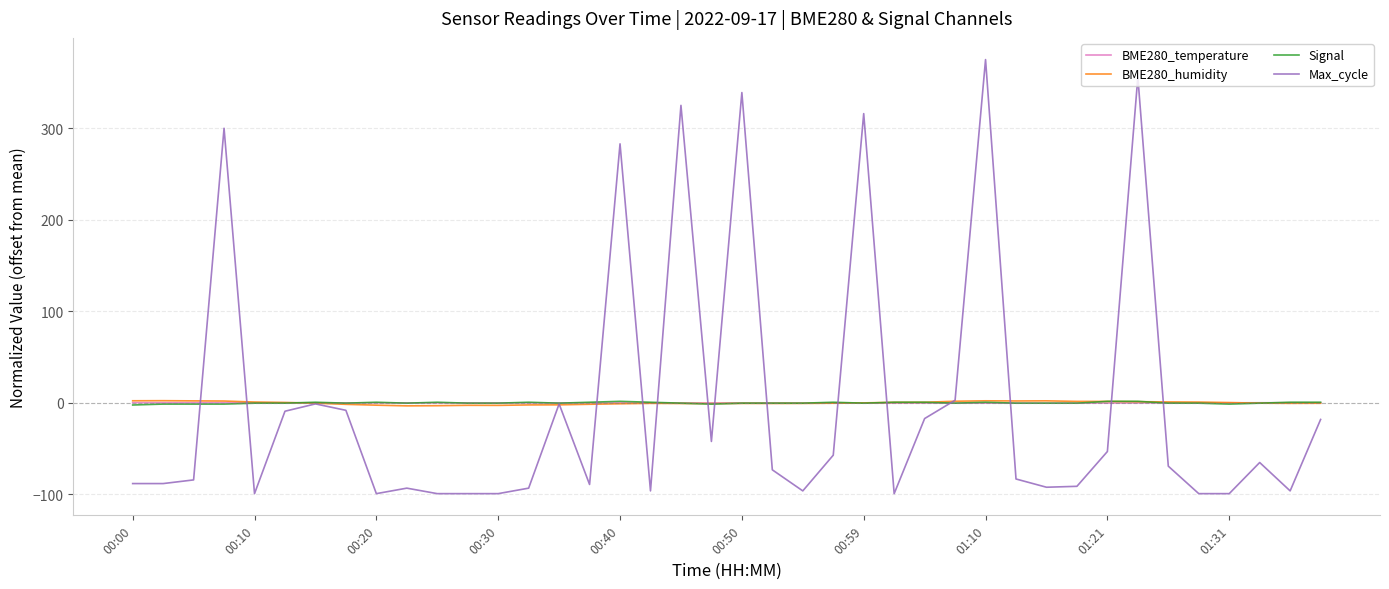

Which series has the largest range (max minus min)?

Max_cycle